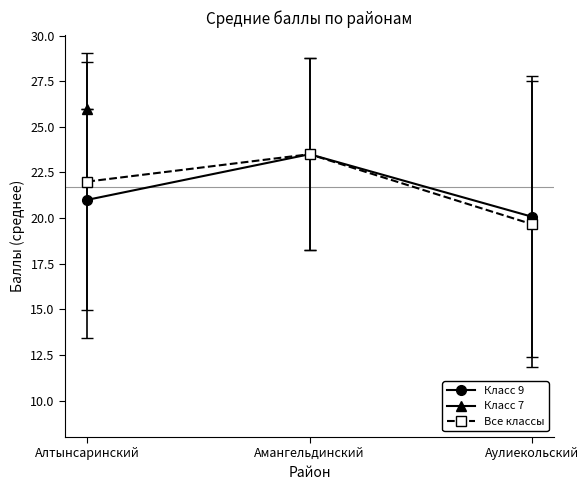

How many lines are shown in the chart?

3